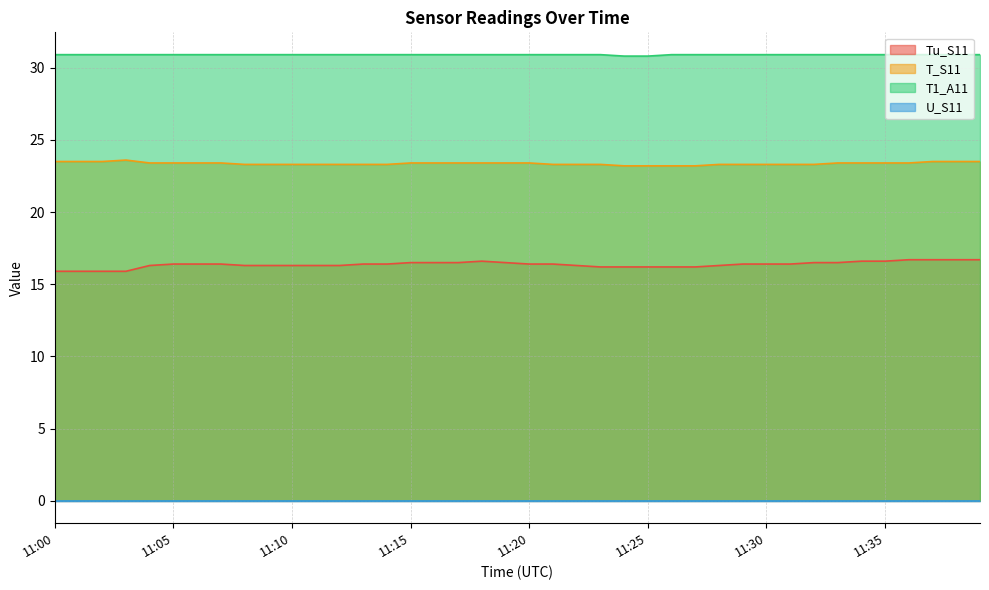

What is the value of the Tu_S11 point at the 24th from the left?

16.2